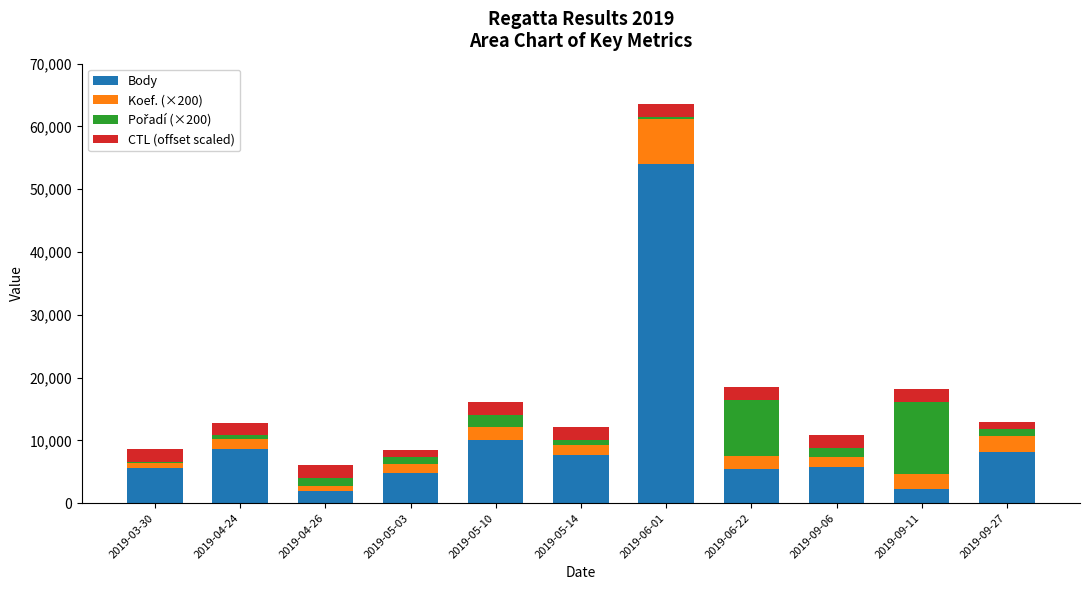

What is the total value across all series at 2019-09-11?

18171.0